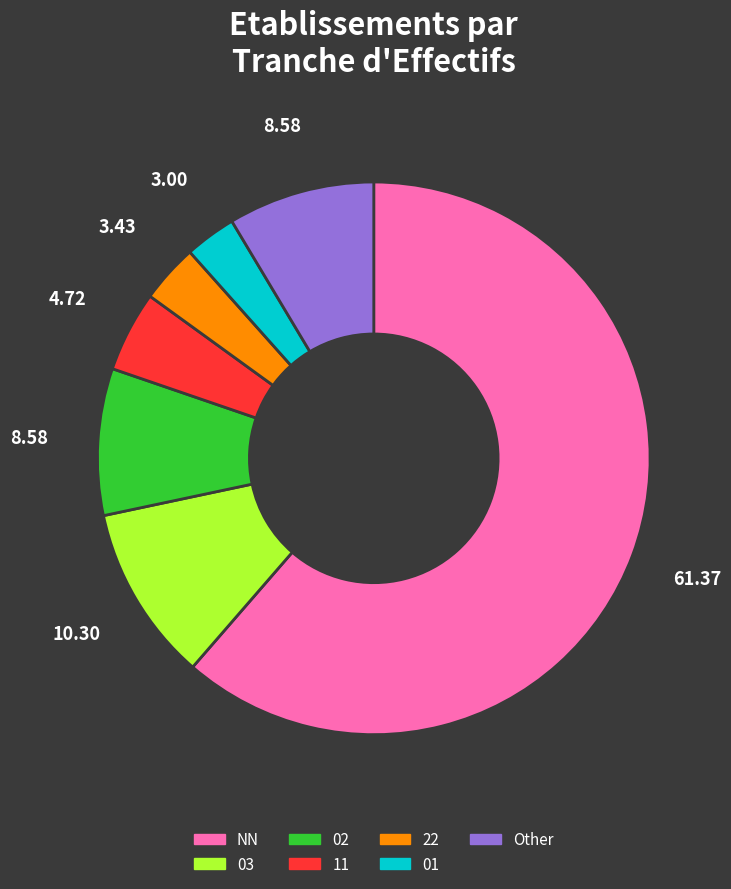

Approximately how many times larger is the value at 11 compared to NN?

0.1